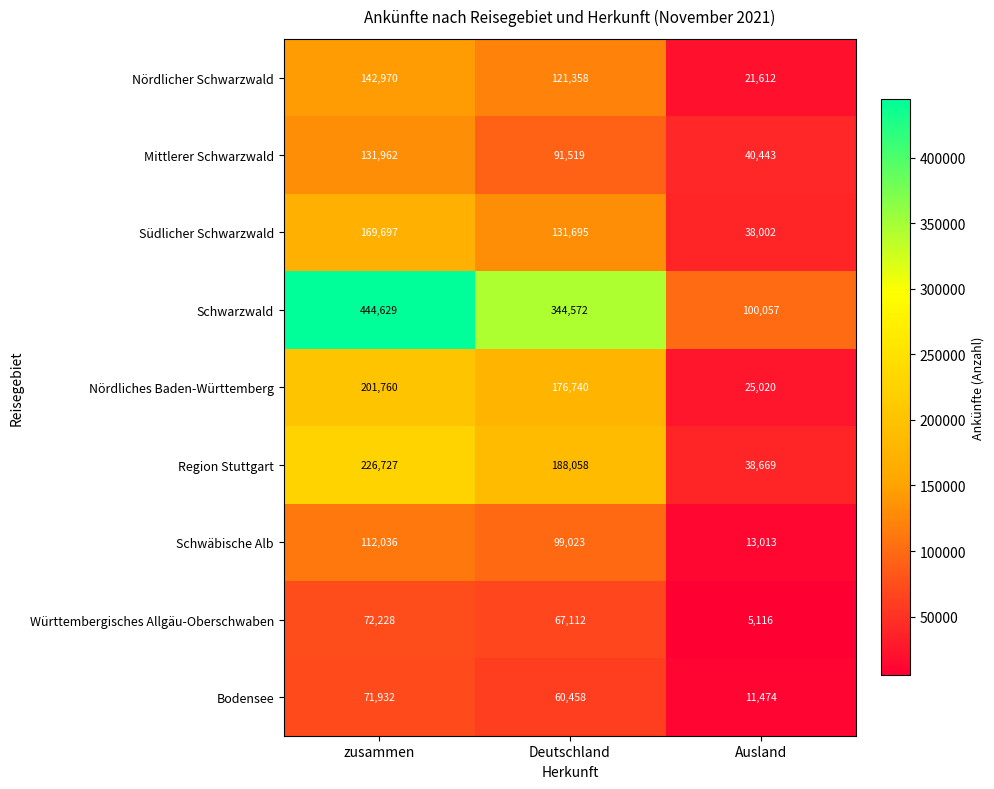

Count the Nördliches Baden-Württemberg values in the range 25020 to 201760.

3